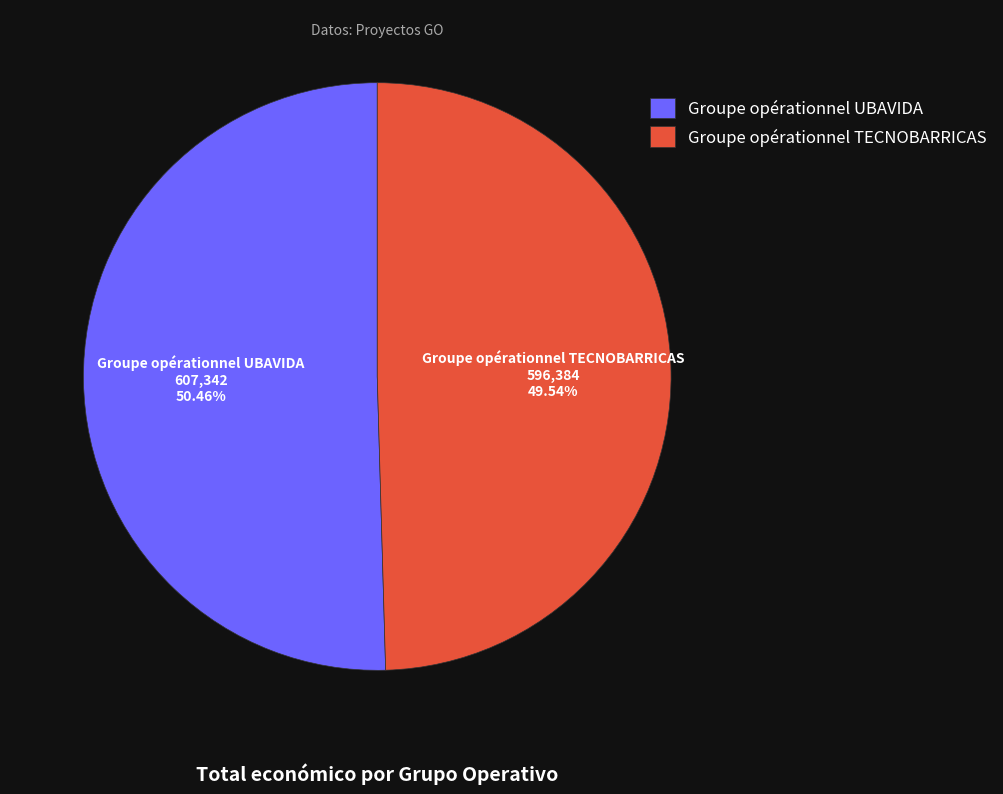

True or false: Groupe opérationnel TECNOBARRICAS accounts for 50% of the total.

True